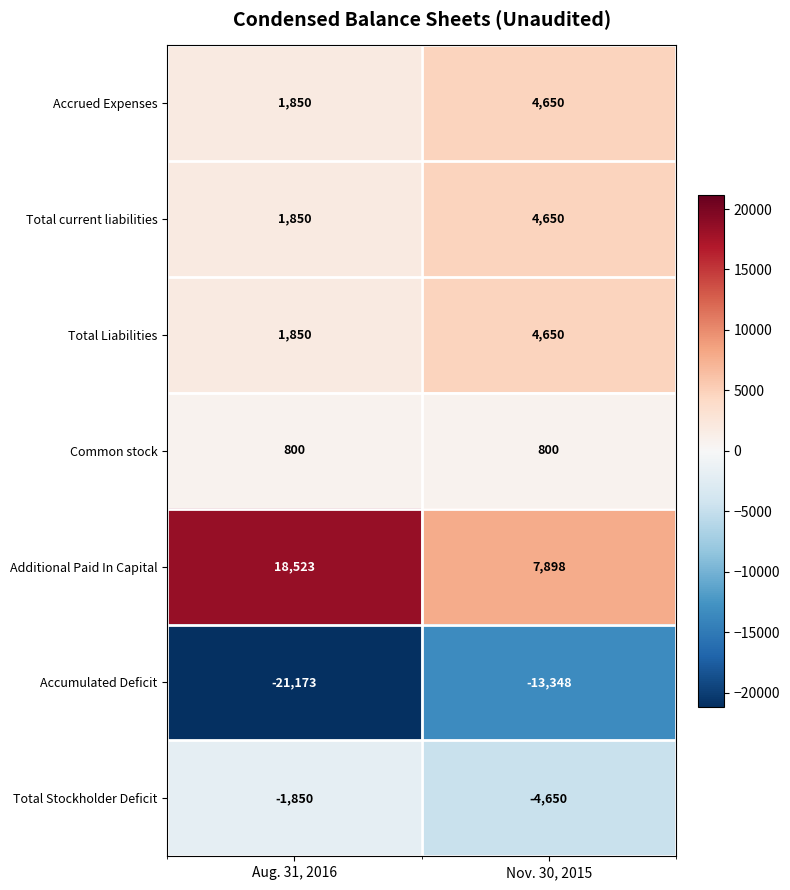

Between Aug. 31, 2016 and Nov. 30, 2015, which series saw the biggest shift?

Additional Paid In Capital